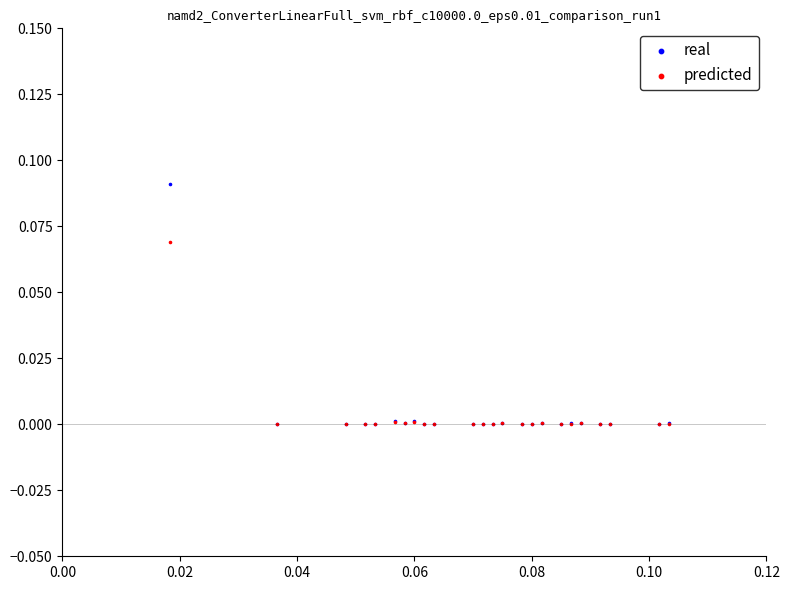

What are all the series names shown in the legend?

real, predicted